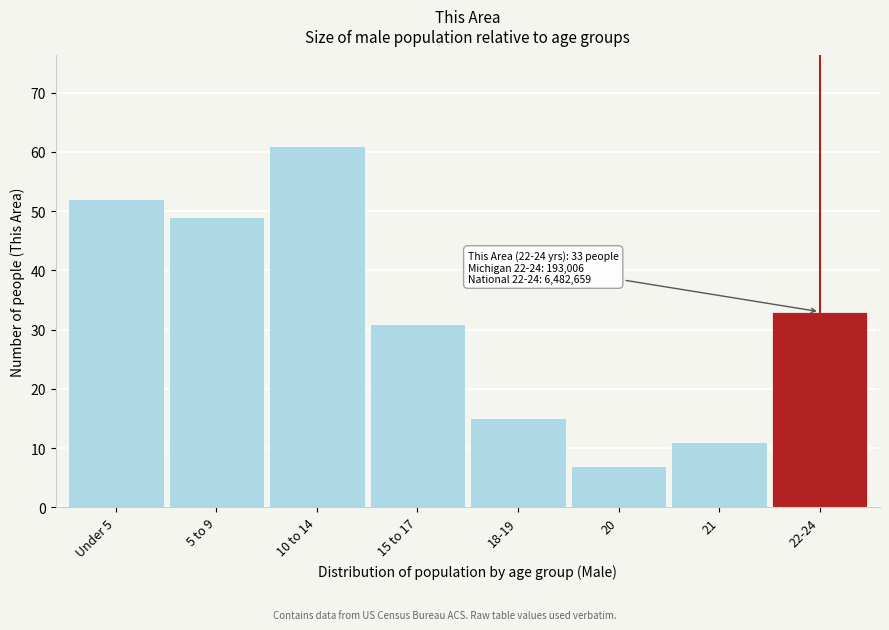

Reading left to right, list all the values displayed in this chart.

52	49	61	31	15	7	11	33